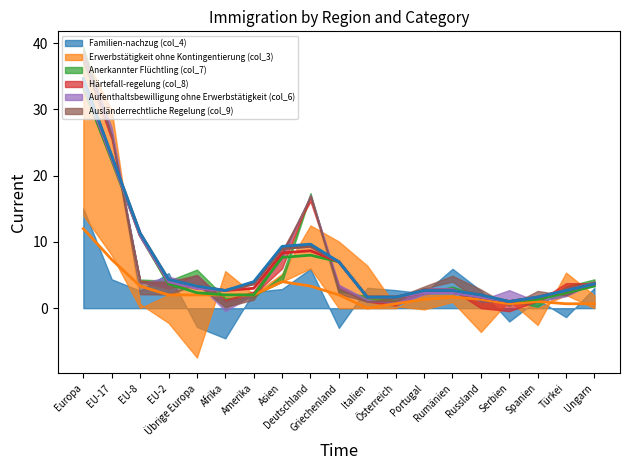

The Erwerbstätigkeit ohne Kontingentierung (col_3) series shows 2 at Griechenland. True or false?

False